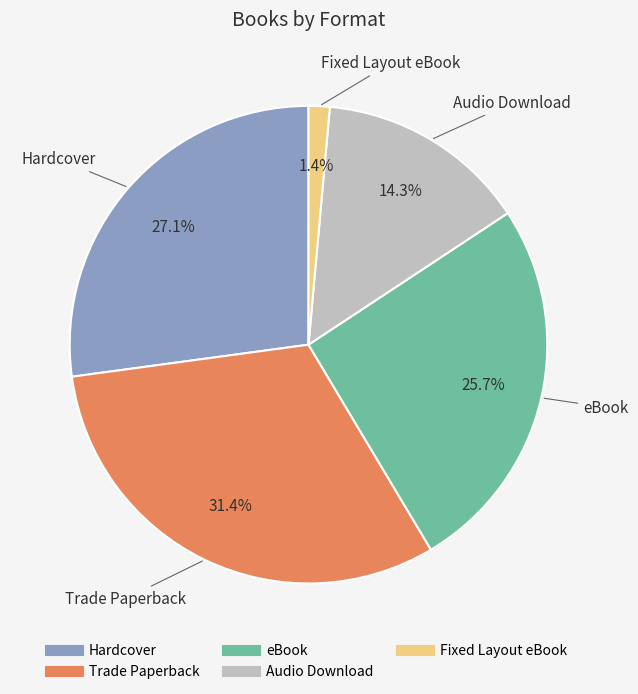

Is there a majority slice in this chart?

No